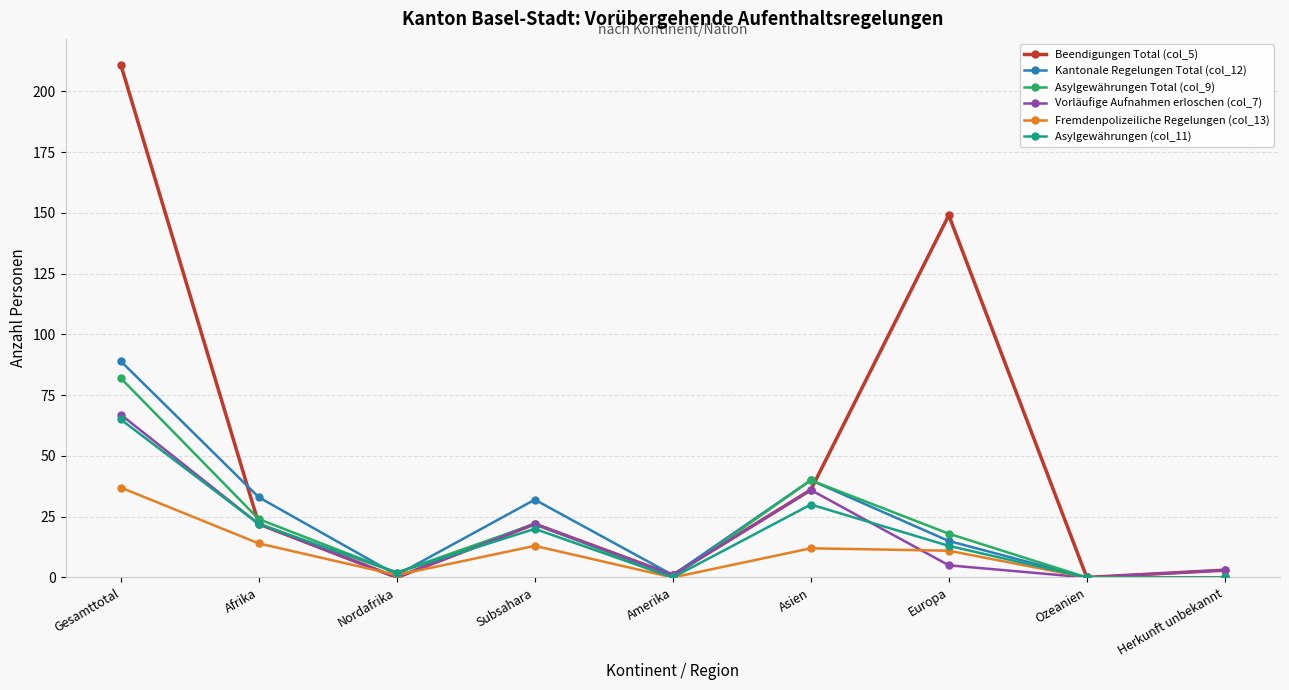

At which label does Vorläufige Aufnahmen erloschen (col_7) reach its peak?

Gesamttotal